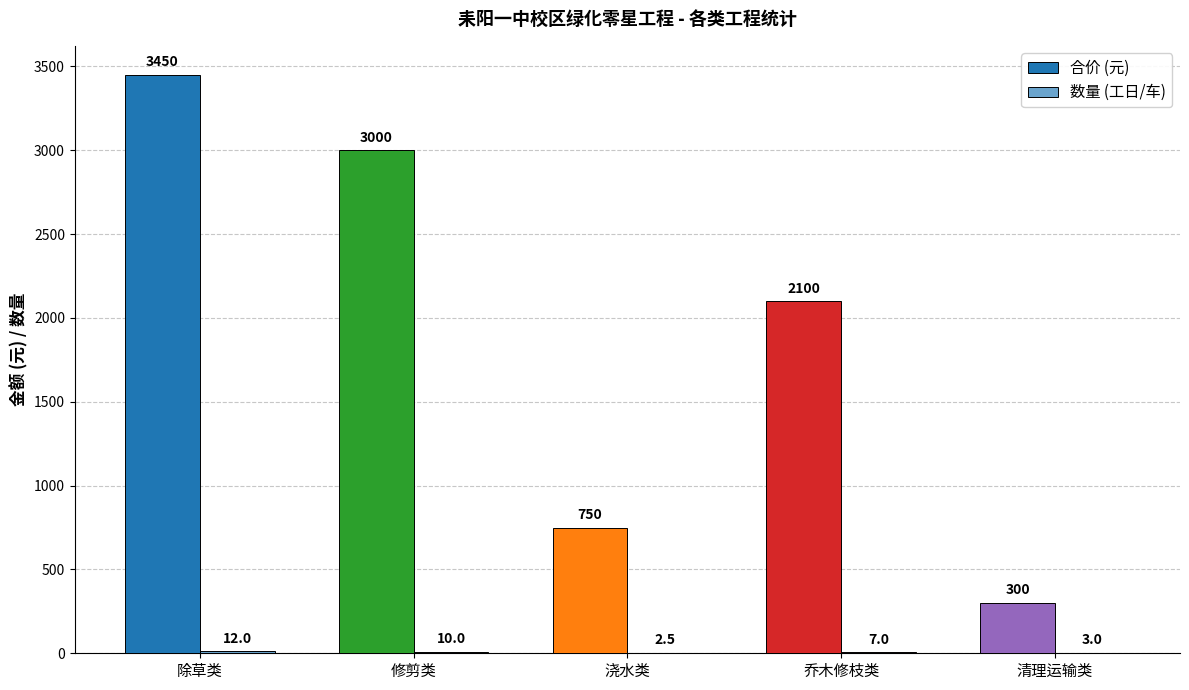

What is the total value across all series at 乔木修枝类?

2107.0